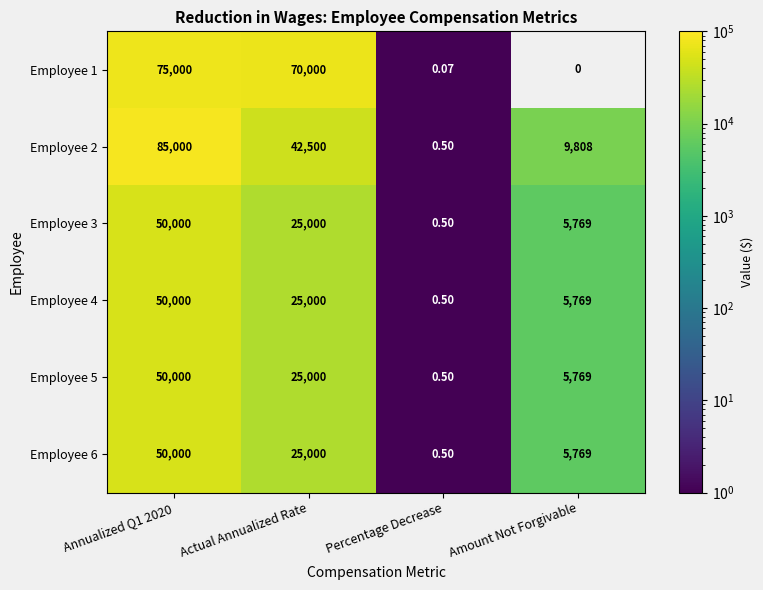

What is the spread (max minus min) of values at Percentage Decrease?

0.4